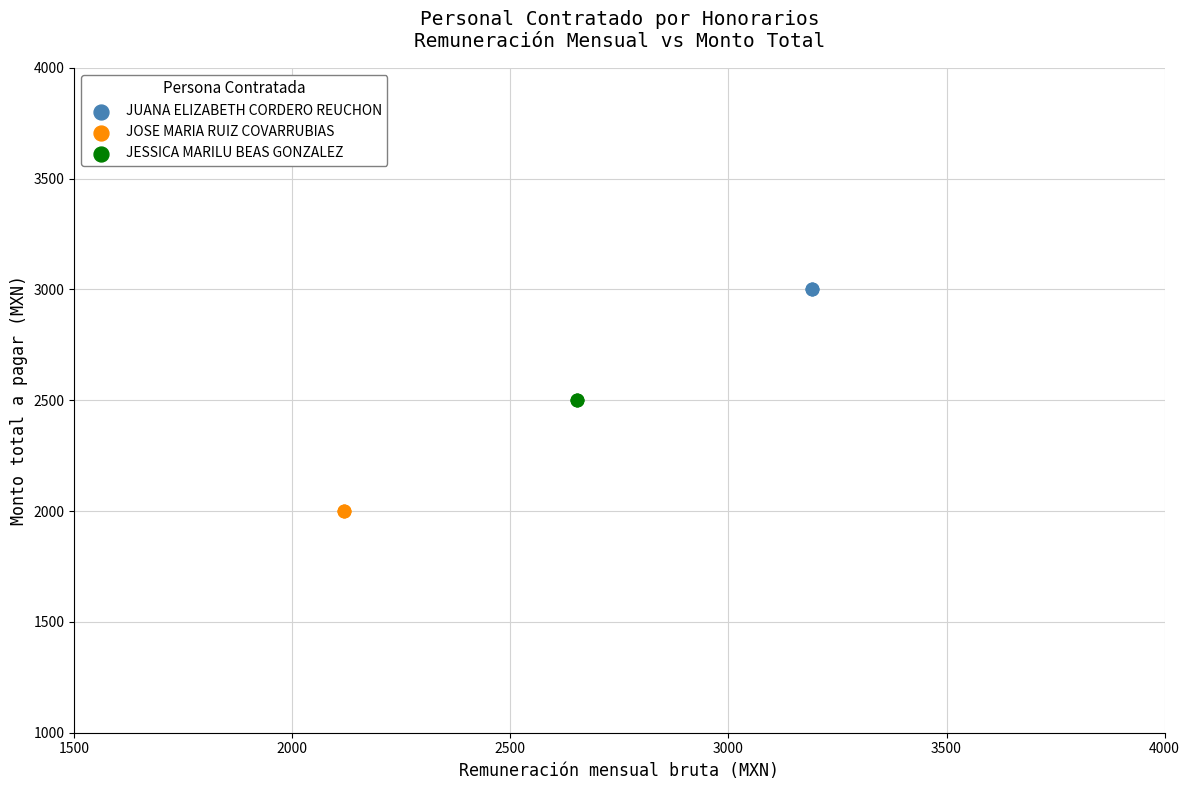

Which series reaches the minimum Y coordinate?

JOSE MARIA RUIZ COVARRUBIAS